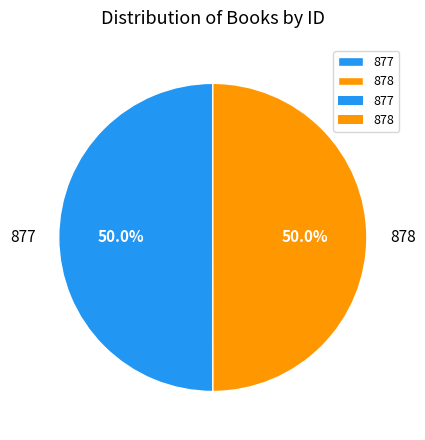

Count the number of slices in the pie.

2